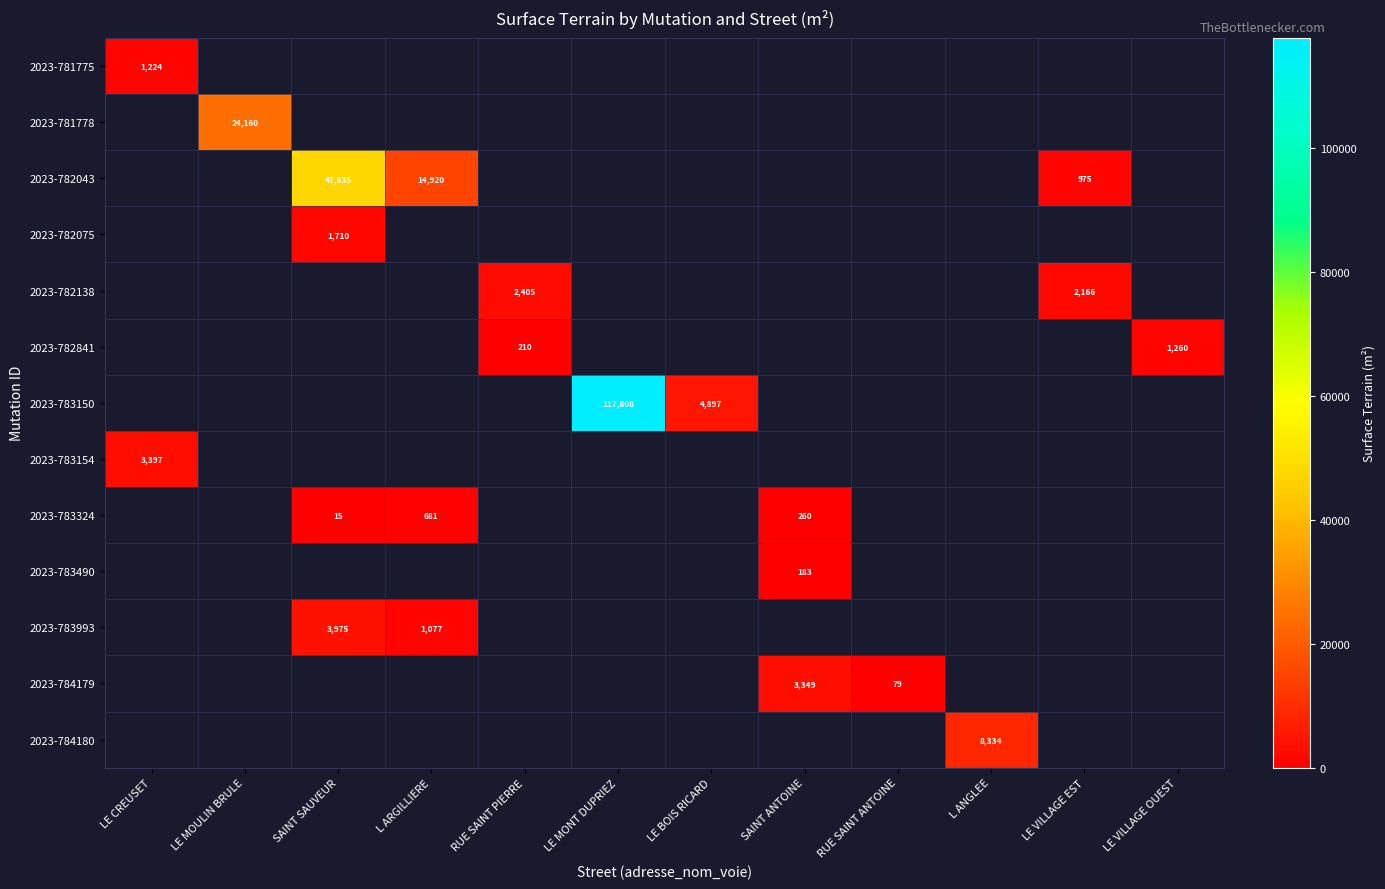

What is the smallest value displayed?

15.0